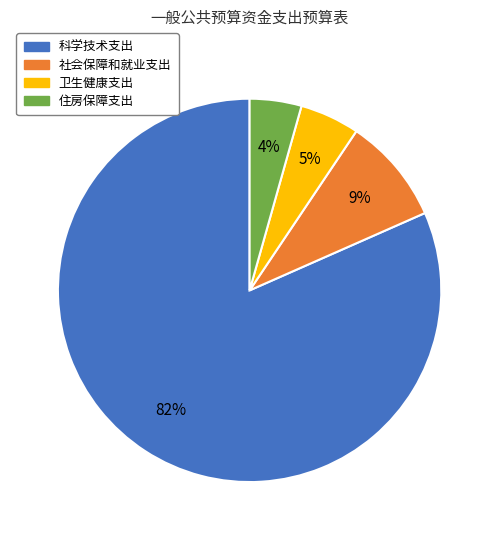

Does any single category account for the majority?

Yes